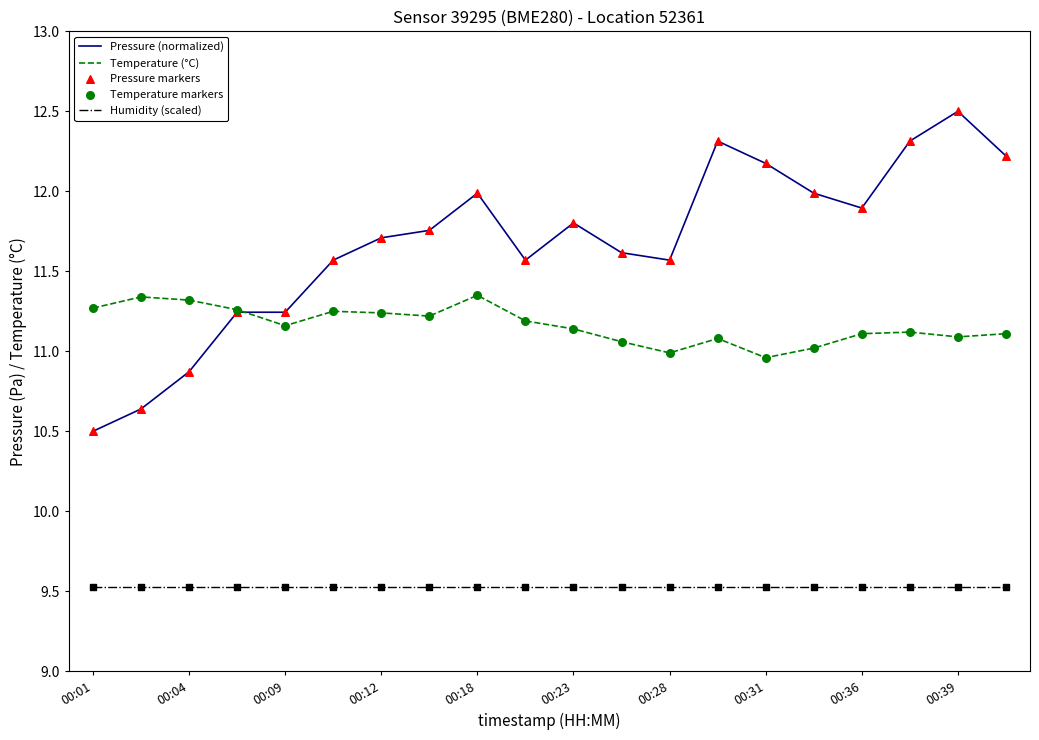

Which series has the largest total across all categories?

Pressure (normalized)